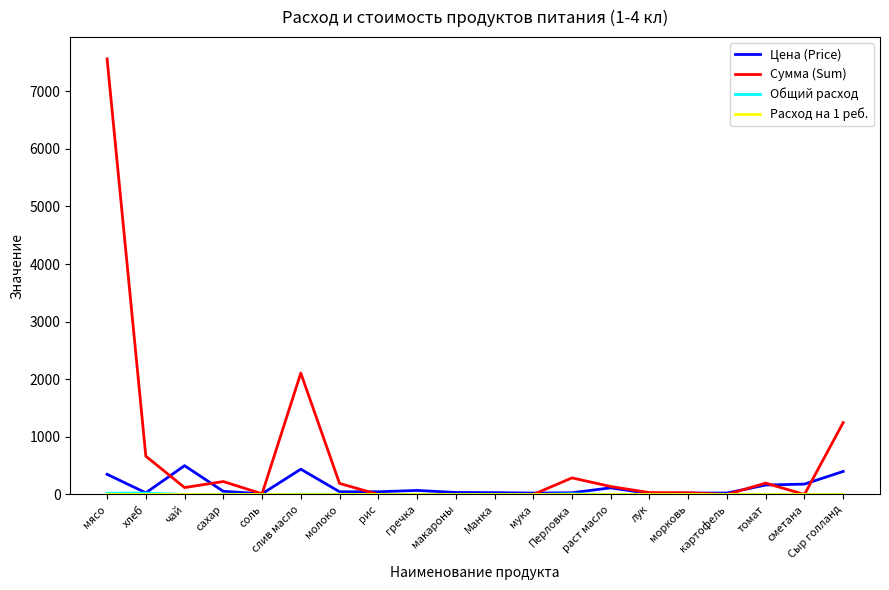

Which category has the highest value across all series?

мясо